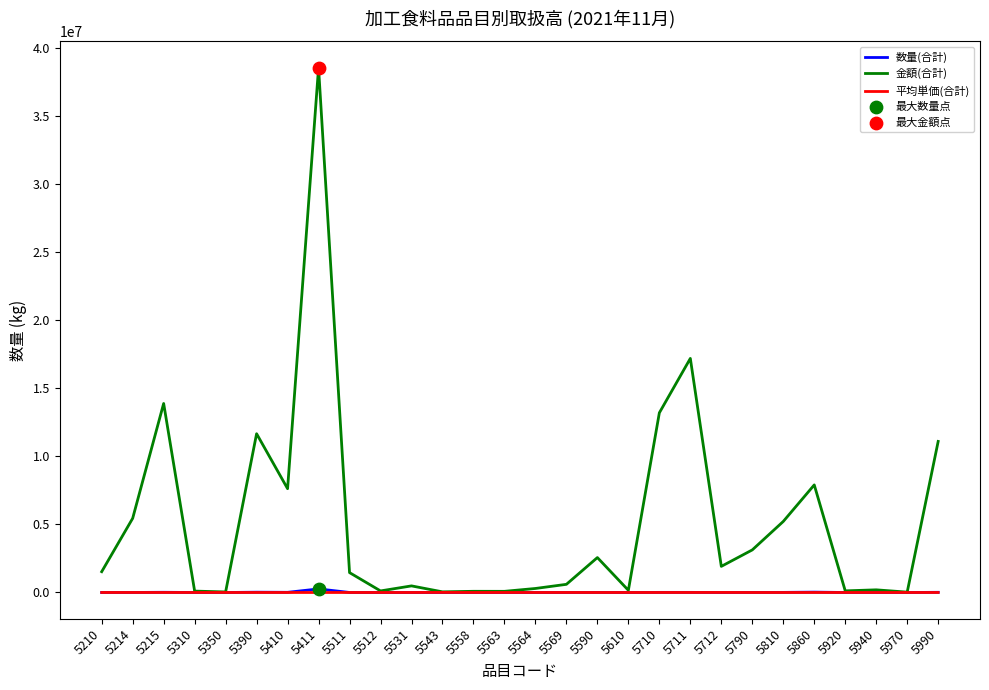

Which series has the largest total across all categories?

金額(合計)